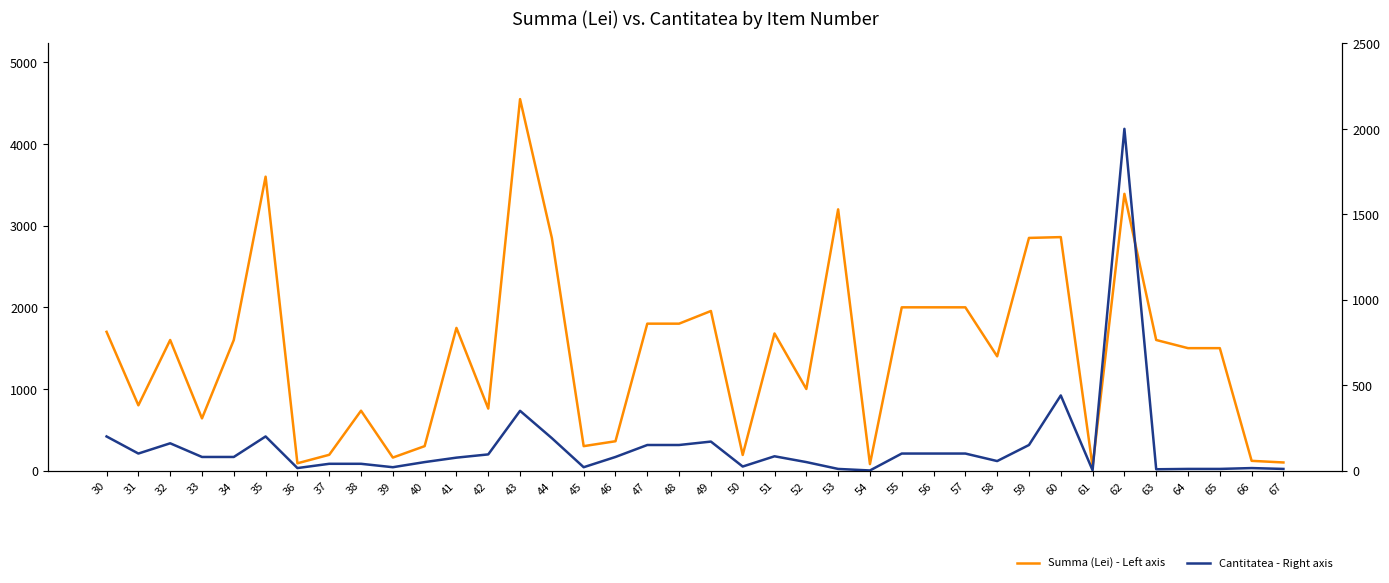

Does the chart have visible grid lines?

No